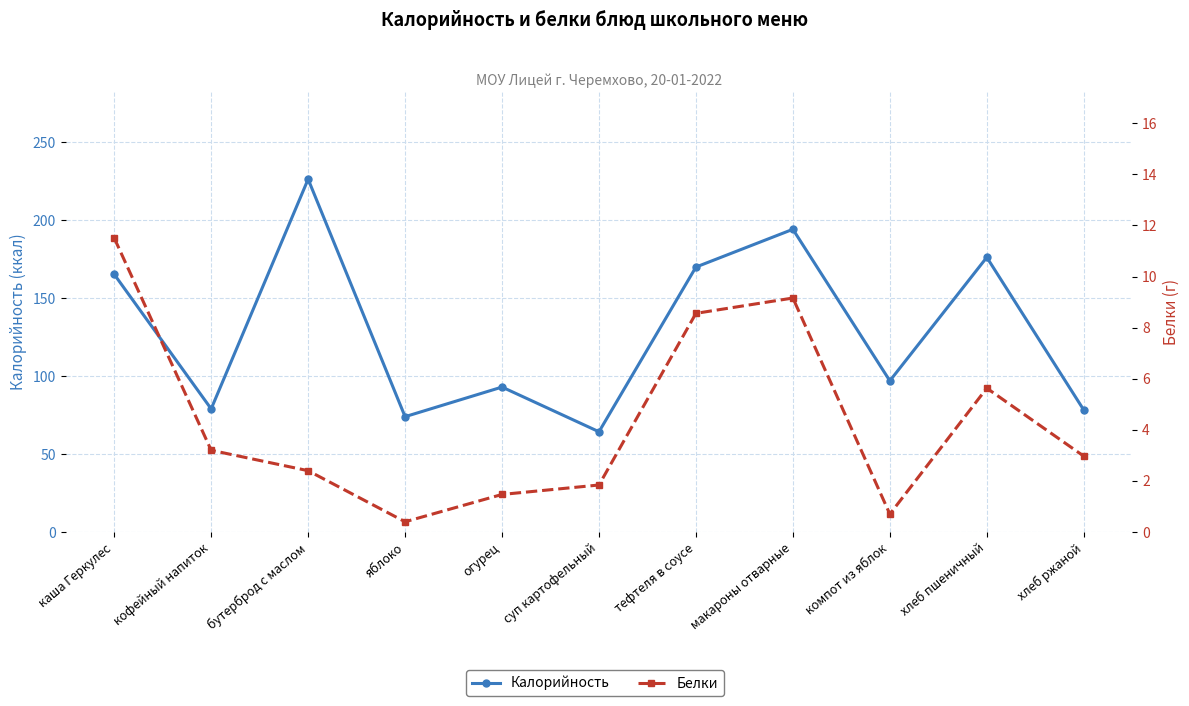

What value does the Белки series have at тефтеля в соусе?

8.6